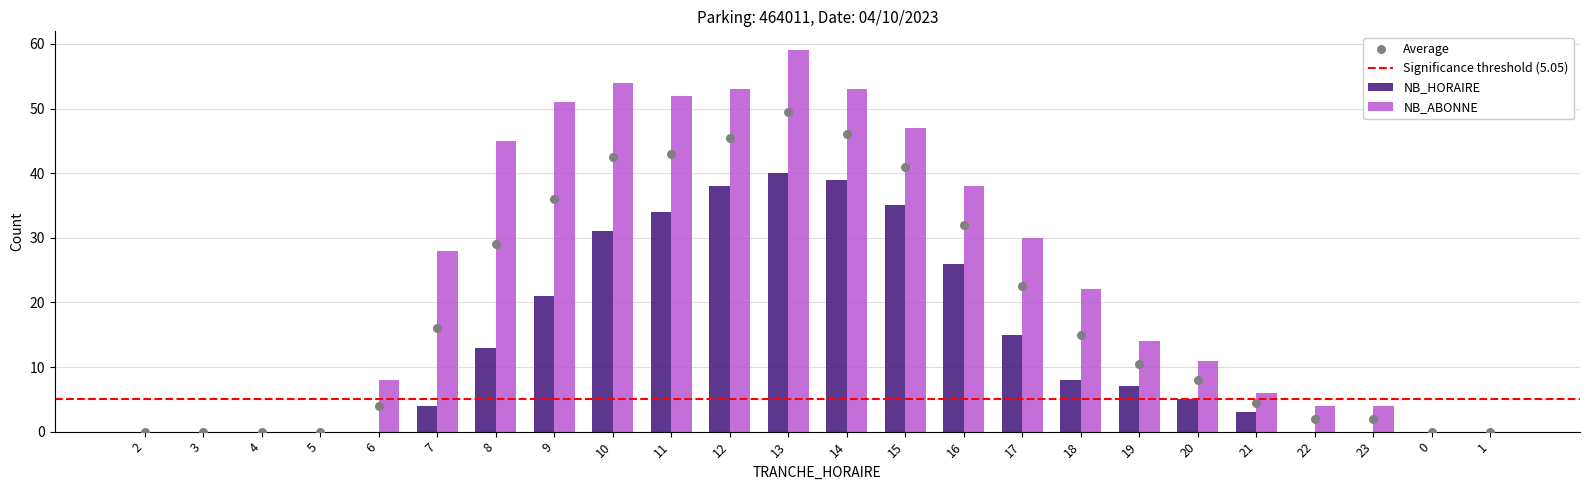

Which series has the widest spread of Y values?

NB_ABONNE